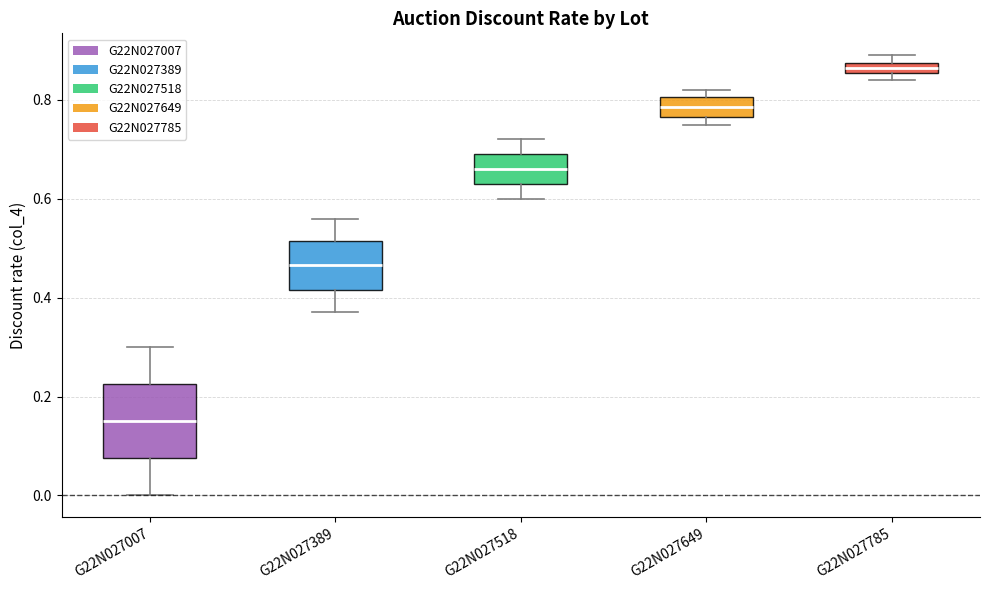

Which box is the tallest, from its lower edge to its upper edge?

G22N027007